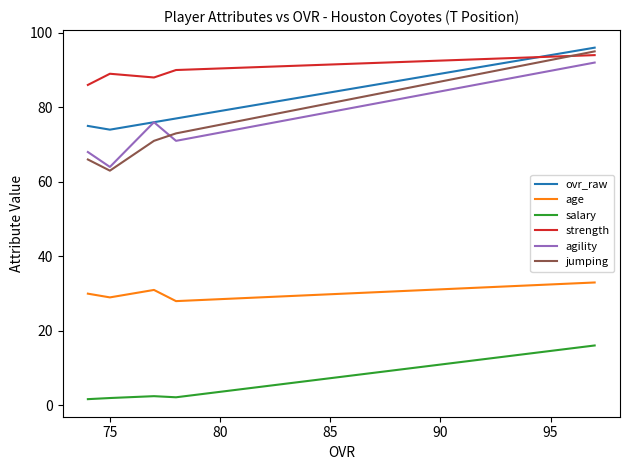

The value of jumping at 90 is 115.6. True or false?

False